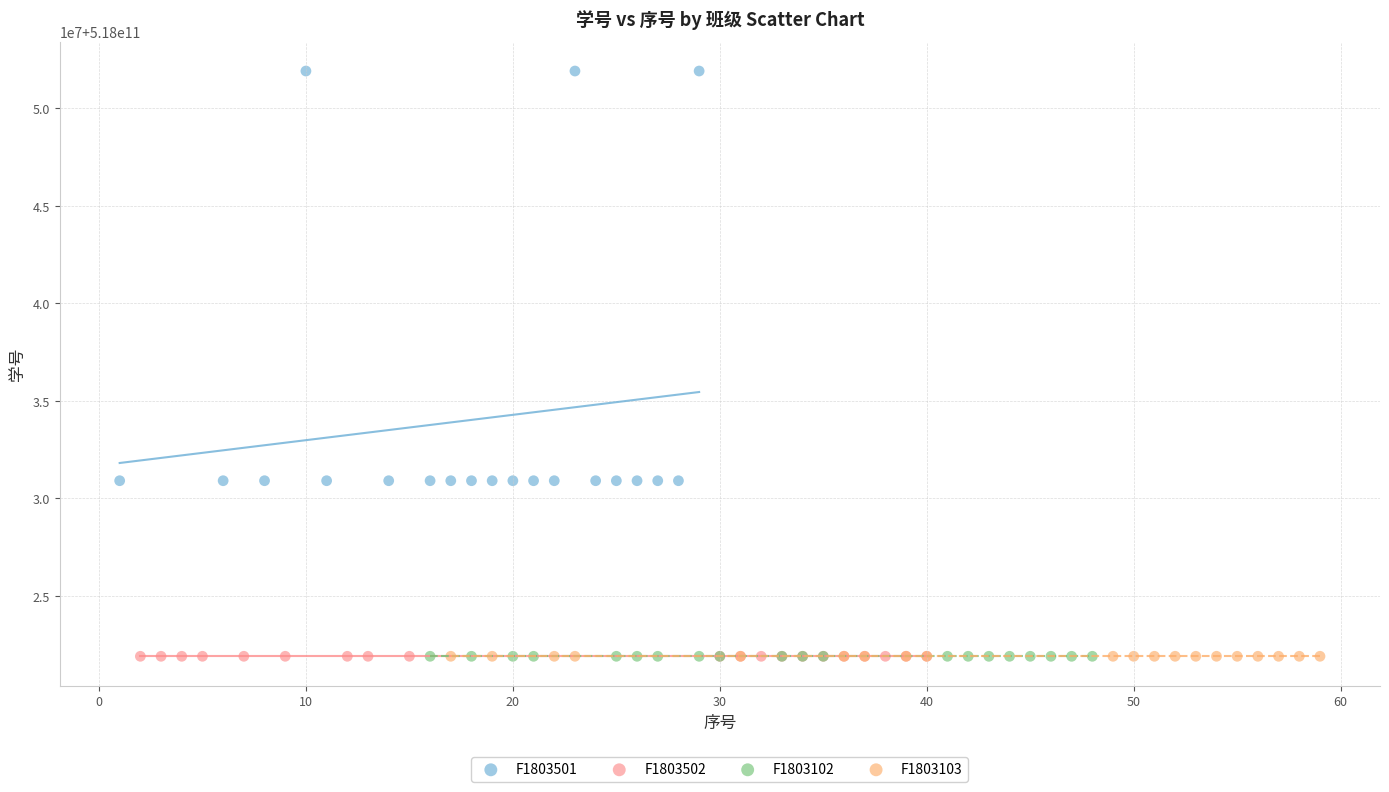

Which series reaches the maximum Y coordinate?

F1803501